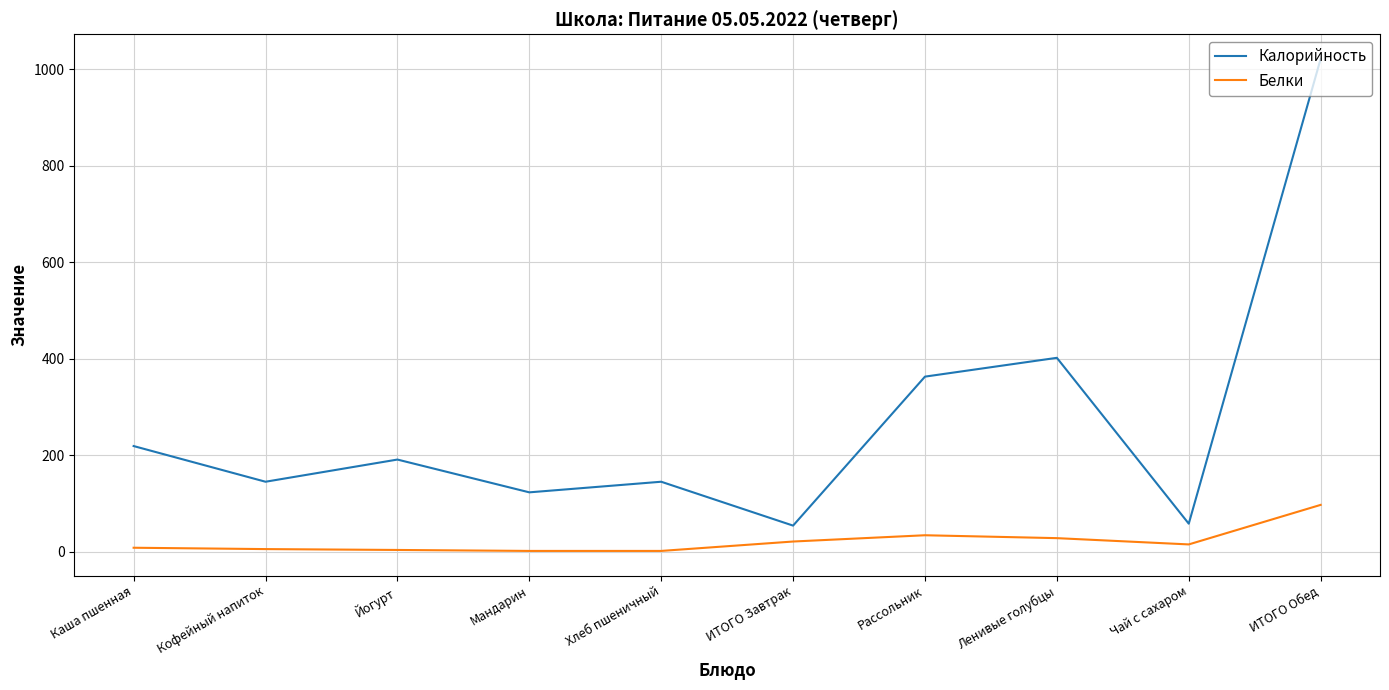

Rank the series at Ленивые голубцы from lowest to highest value.

Белки, Калорийность